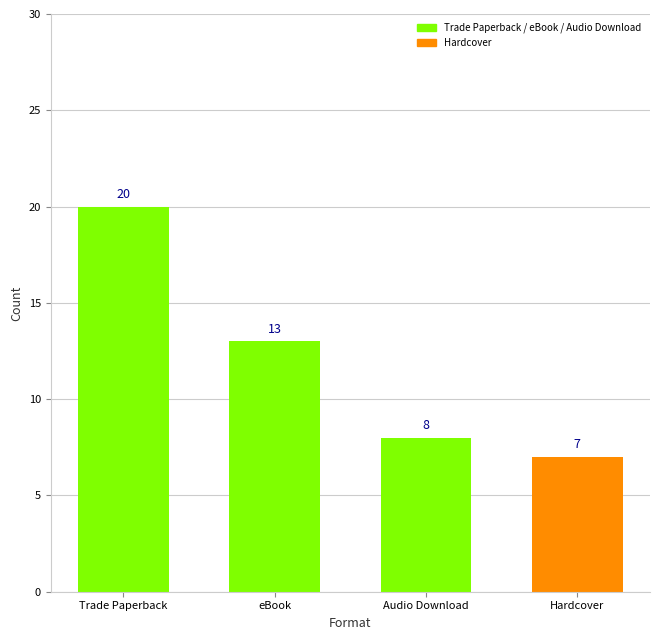

How many data points are less than 13?

2